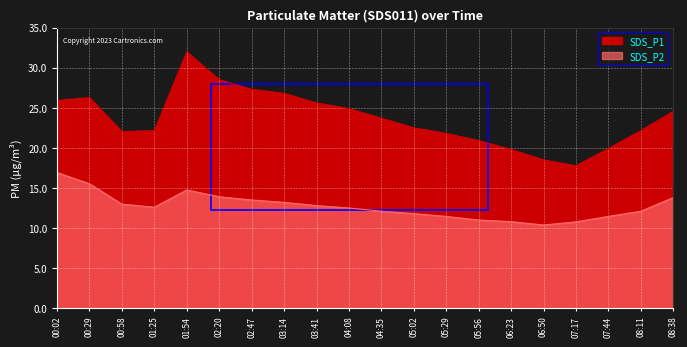

How many data points does each series have?

20